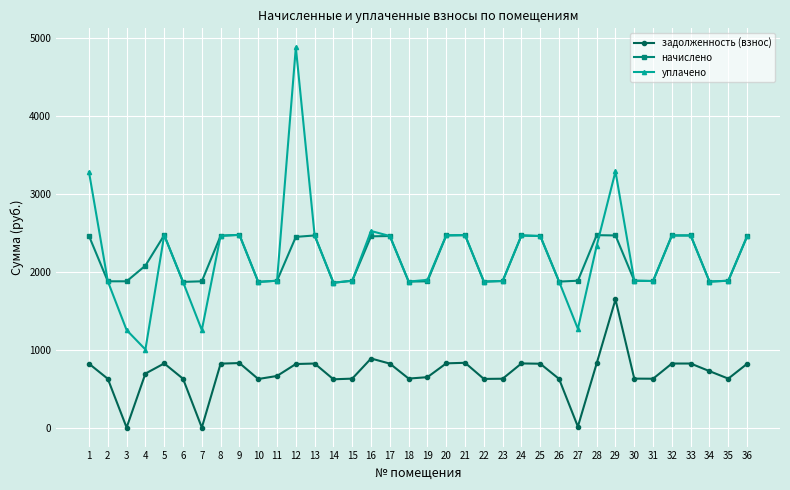

At which category is the sum across all series the highest?

12